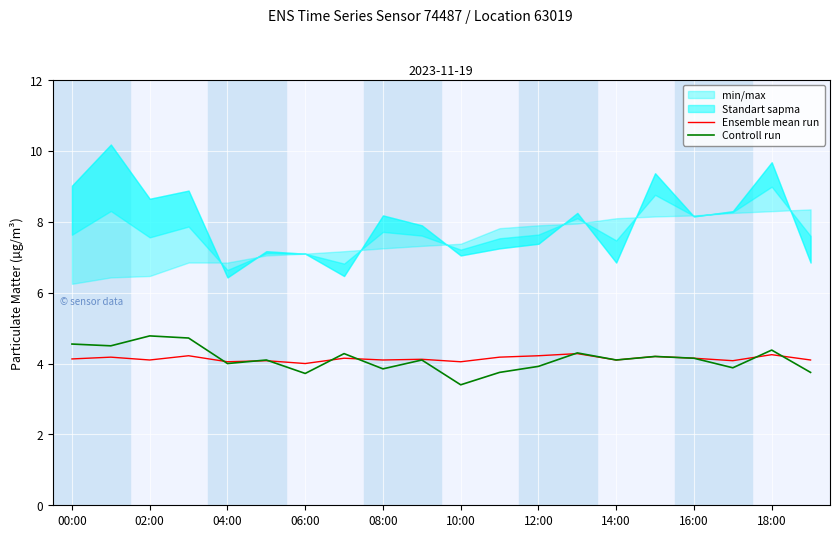

Read the Controll run value at 13.

4.3